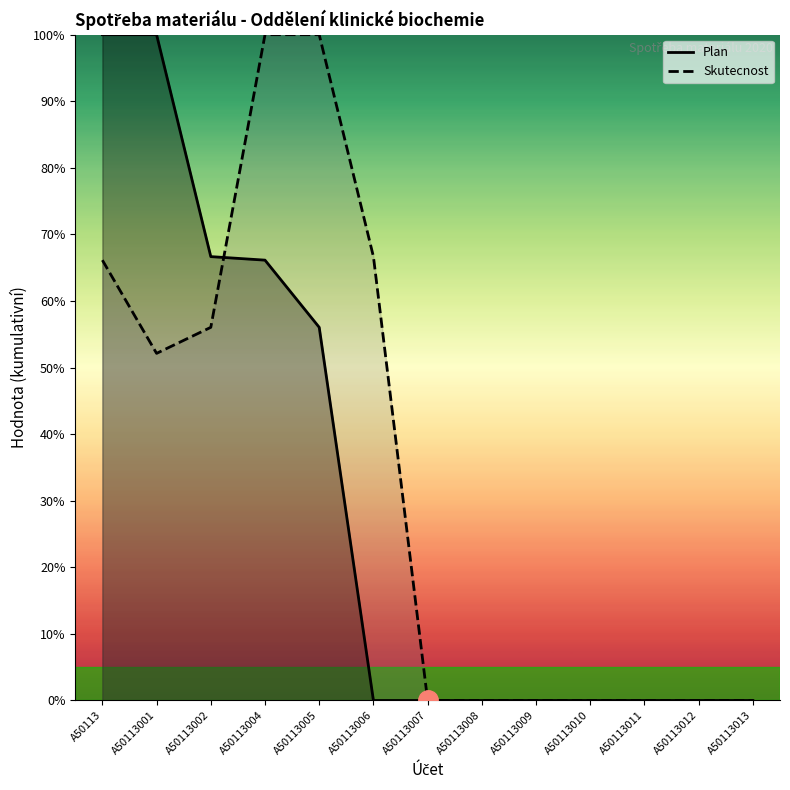

Reading right to left, list all the values displayed in this chart.

Plan: 0.0	0.0	0.0	0.0	0.0	0.0	0.0	0.0	56.0	66.1	66.7	100.0	100.0
Skutecnost: 0.0	0.0	0.0	0.0	0.0	0.0	0.0	66.7	100.0	100.0	56.0	52.1	66.1